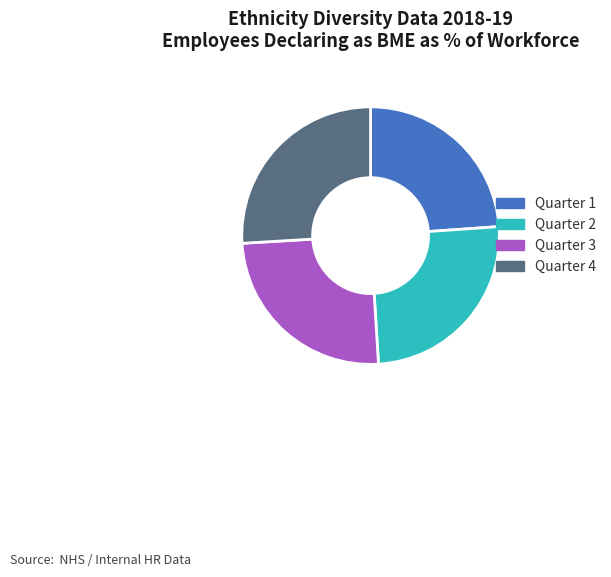

Does any single category account for the majority?

No